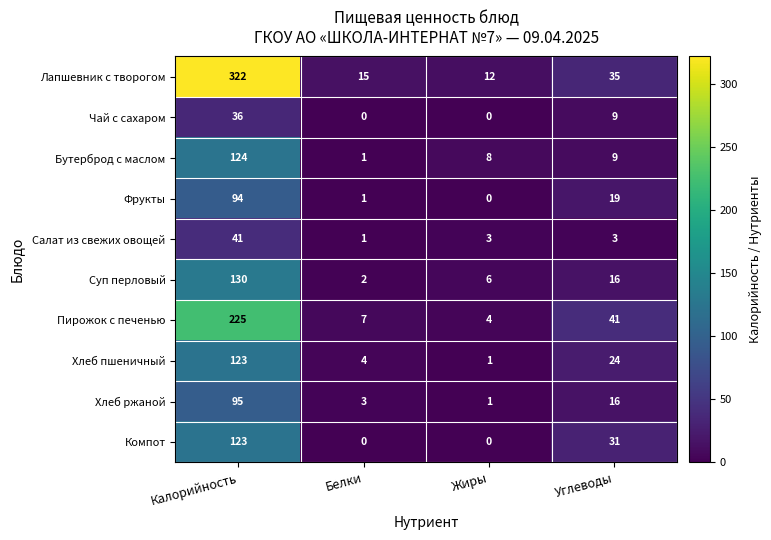

Which series has the largest total across all categories?

Лапшевник с творогом